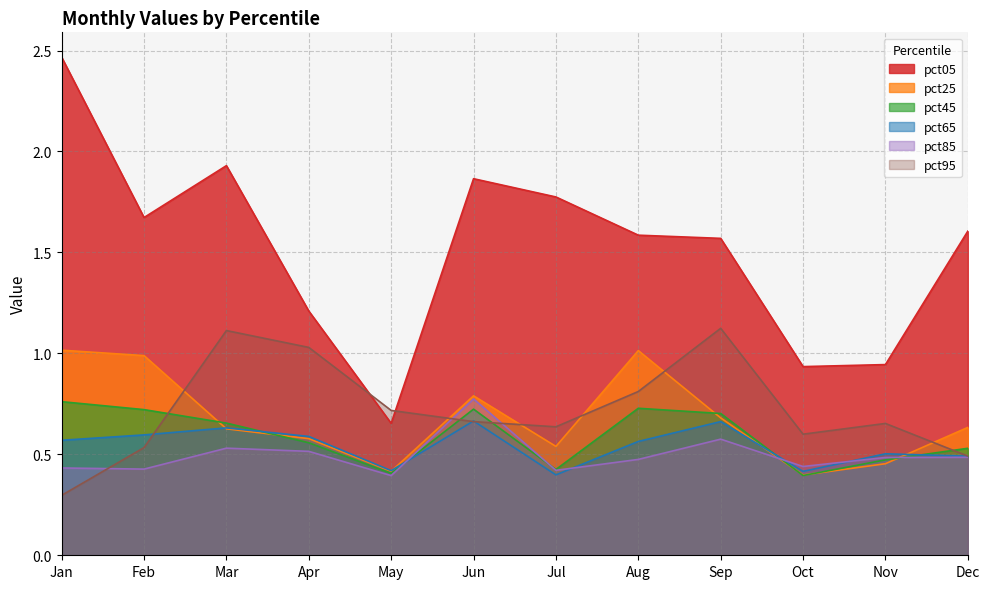

What are all the series names shown in the legend?

pct05, pct25, pct45, pct65, pct85, pct95